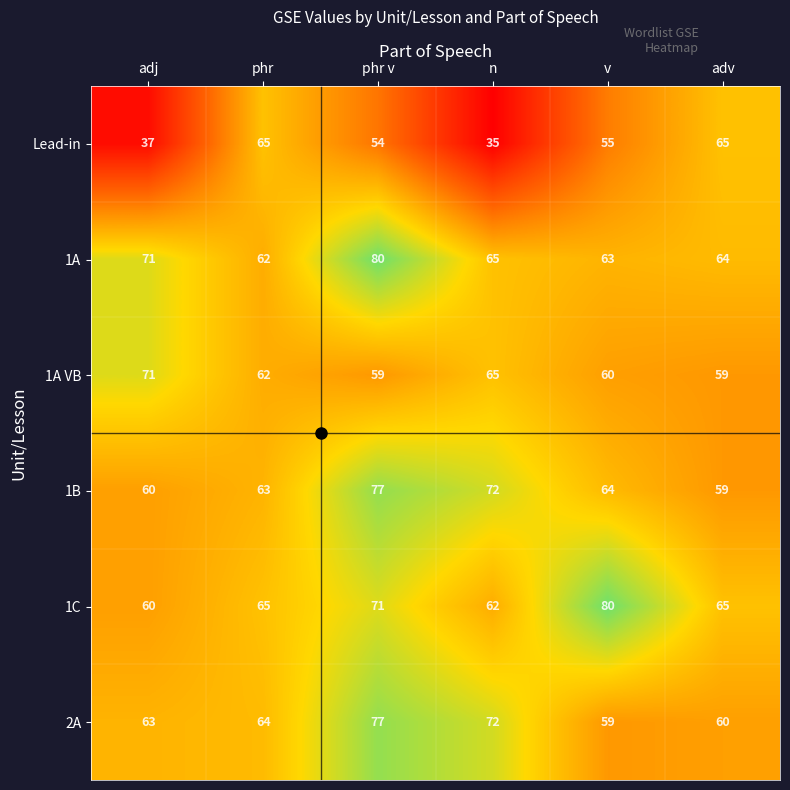

Is the value of 2A at phr v greater than the value of 1C at v?

No